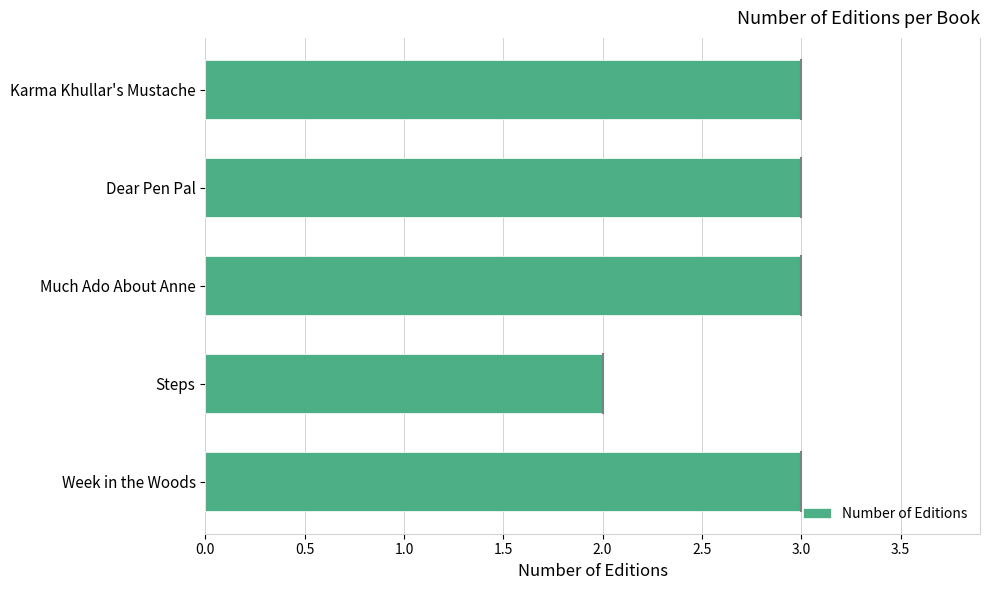

Read the value at Karma Khullar's Mustache.

3